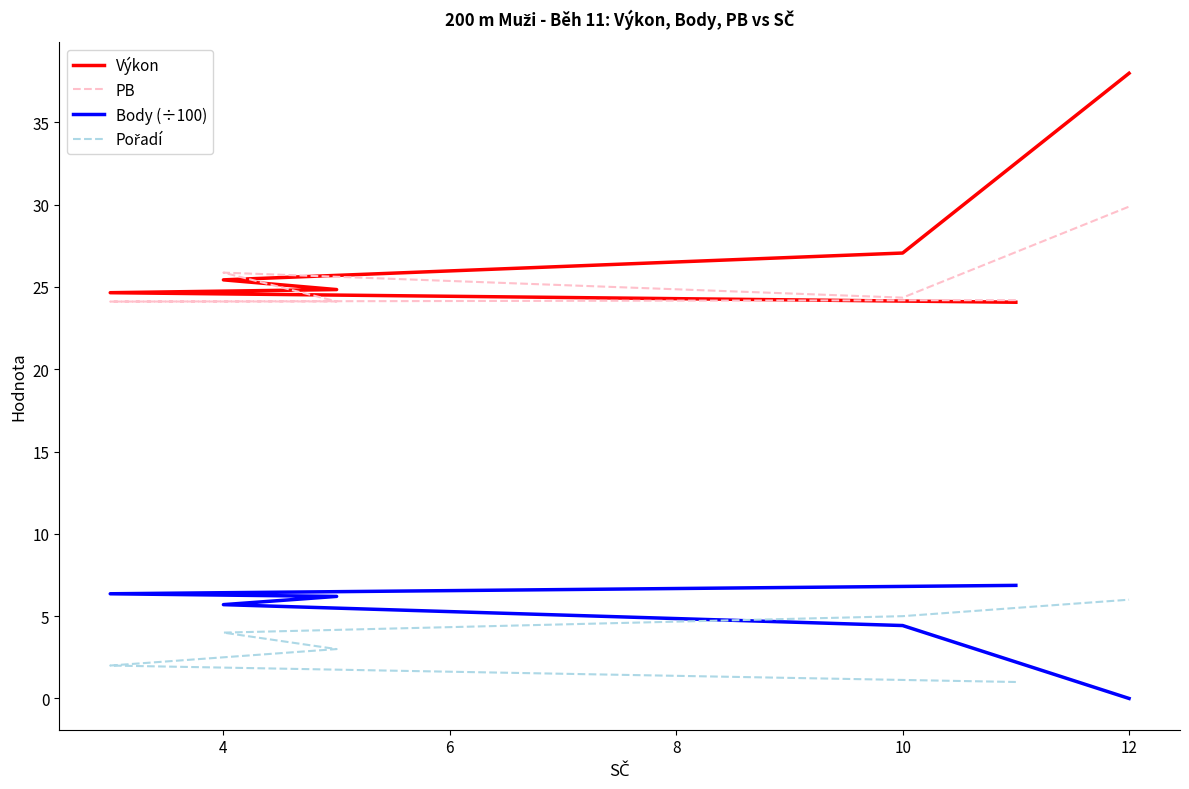

At 10, list the series in order from smallest to largest.

Body (÷100), Pořadí, PB, Výkon